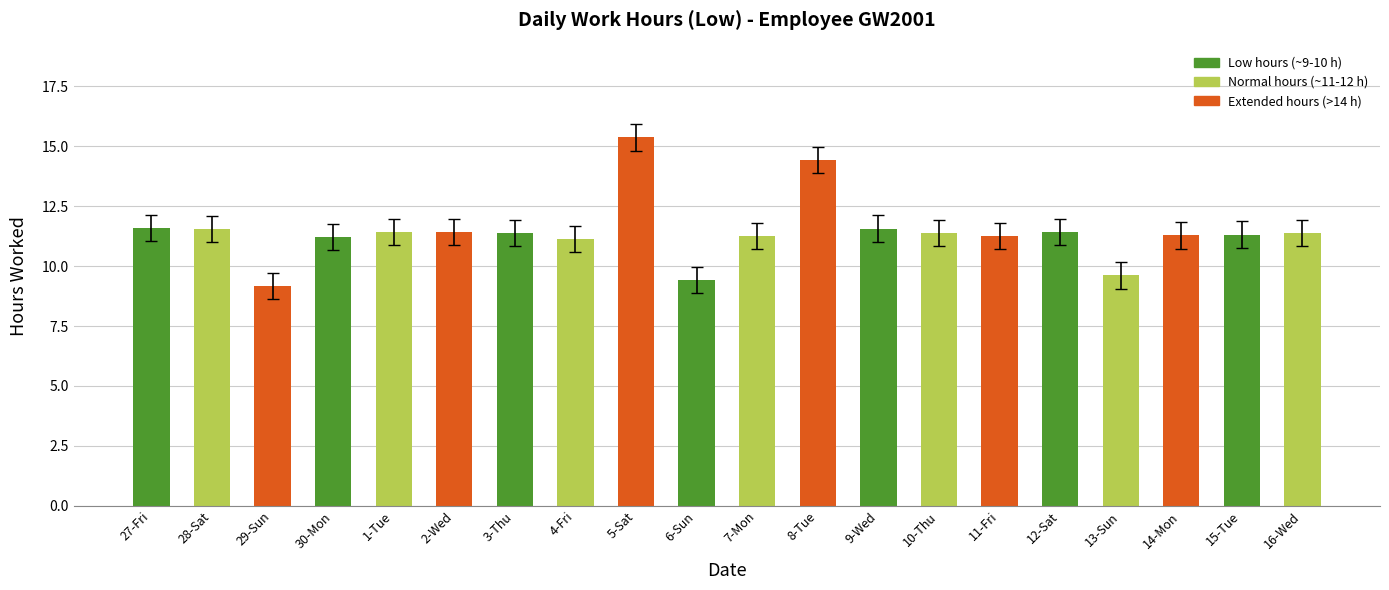

What is the label of the 3rd bar from the left?

29-Sun